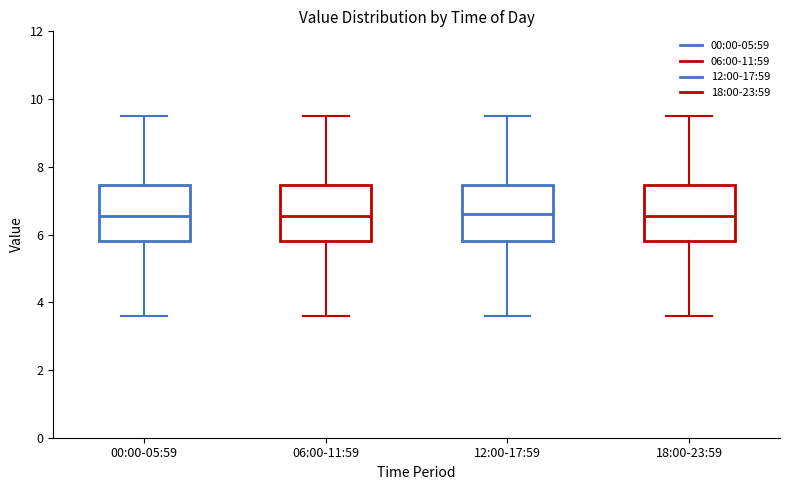

Reading left to right, transcribe this box plot: for each box, give where its median line is, the range the box spans, and where its two whiskers end, as read against the y-axis. The values are not printed on the chart, so give them approximately, as read against the axis.

00:00-05:59: median 6.6, box 5.8 to 7.4, whiskers 3.6 to 9.6
06:00-11:59: median 6.6, box 5.8 to 7.4, whiskers 3.6 to 9.6
12:00-17:59: median 6.6, box 5.8 to 7.4, whiskers 3.6 to 9.6
18:00-23:59: median 6.6, box 5.8 to 7.4, whiskers 3.6 to 9.6